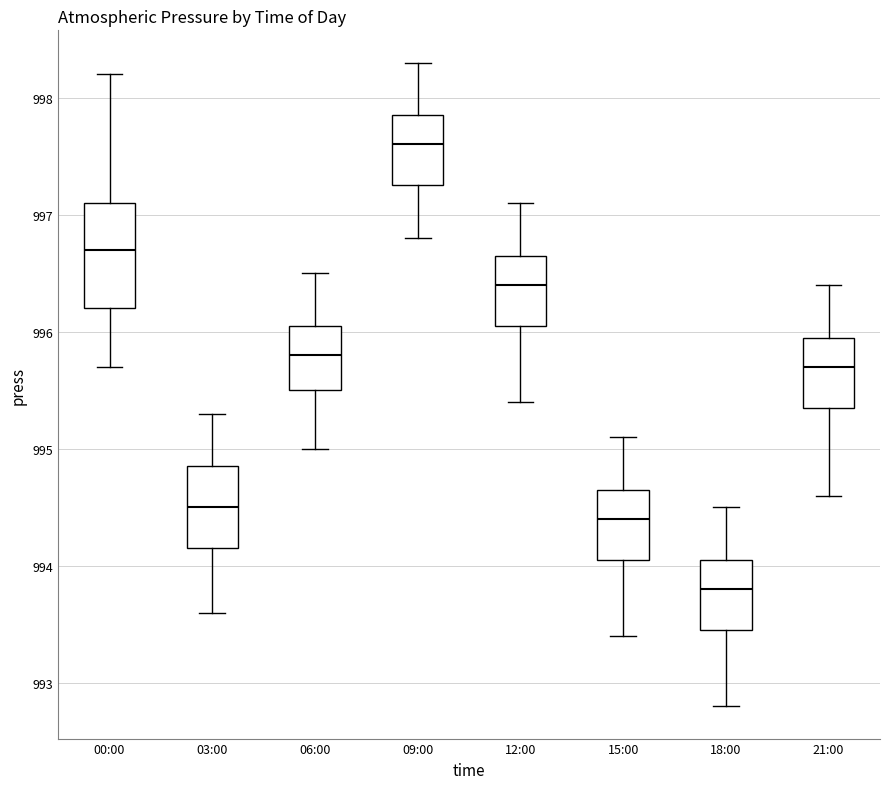

Which box has the highest median line?

09:00